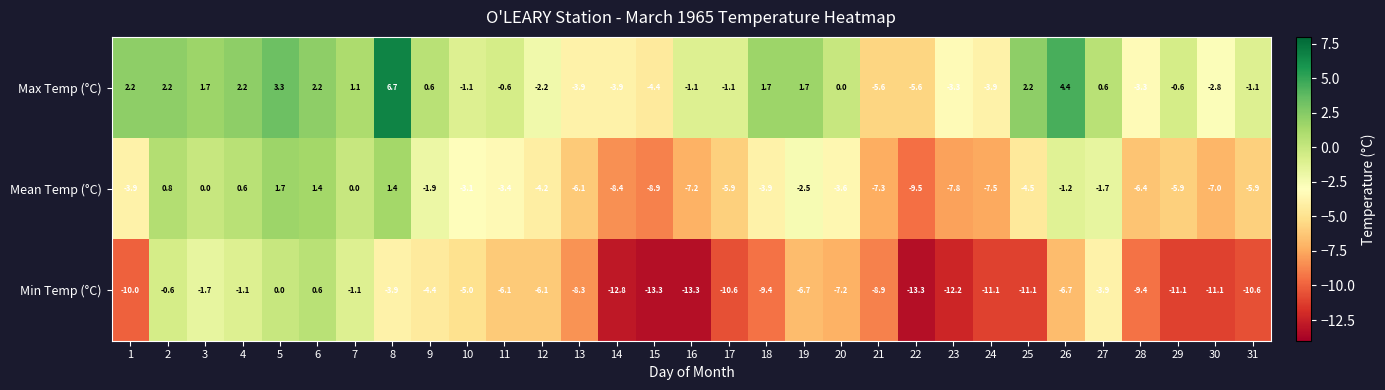

List the series in order of their peak value, lowest first.

Min Temp (°C), Mean Temp (°C), Max Temp (°C)